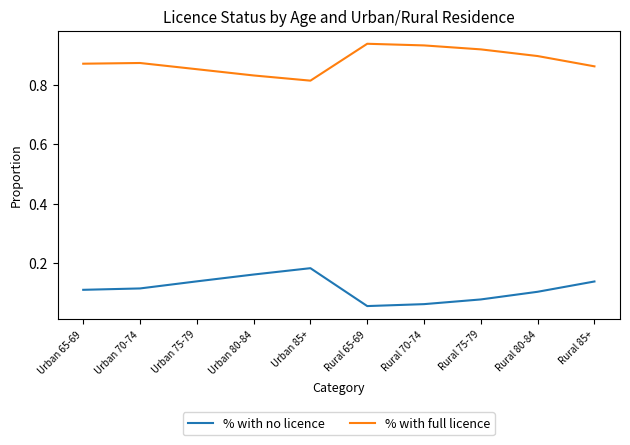

What is the total value across all series at Rural 65-69?

1.0